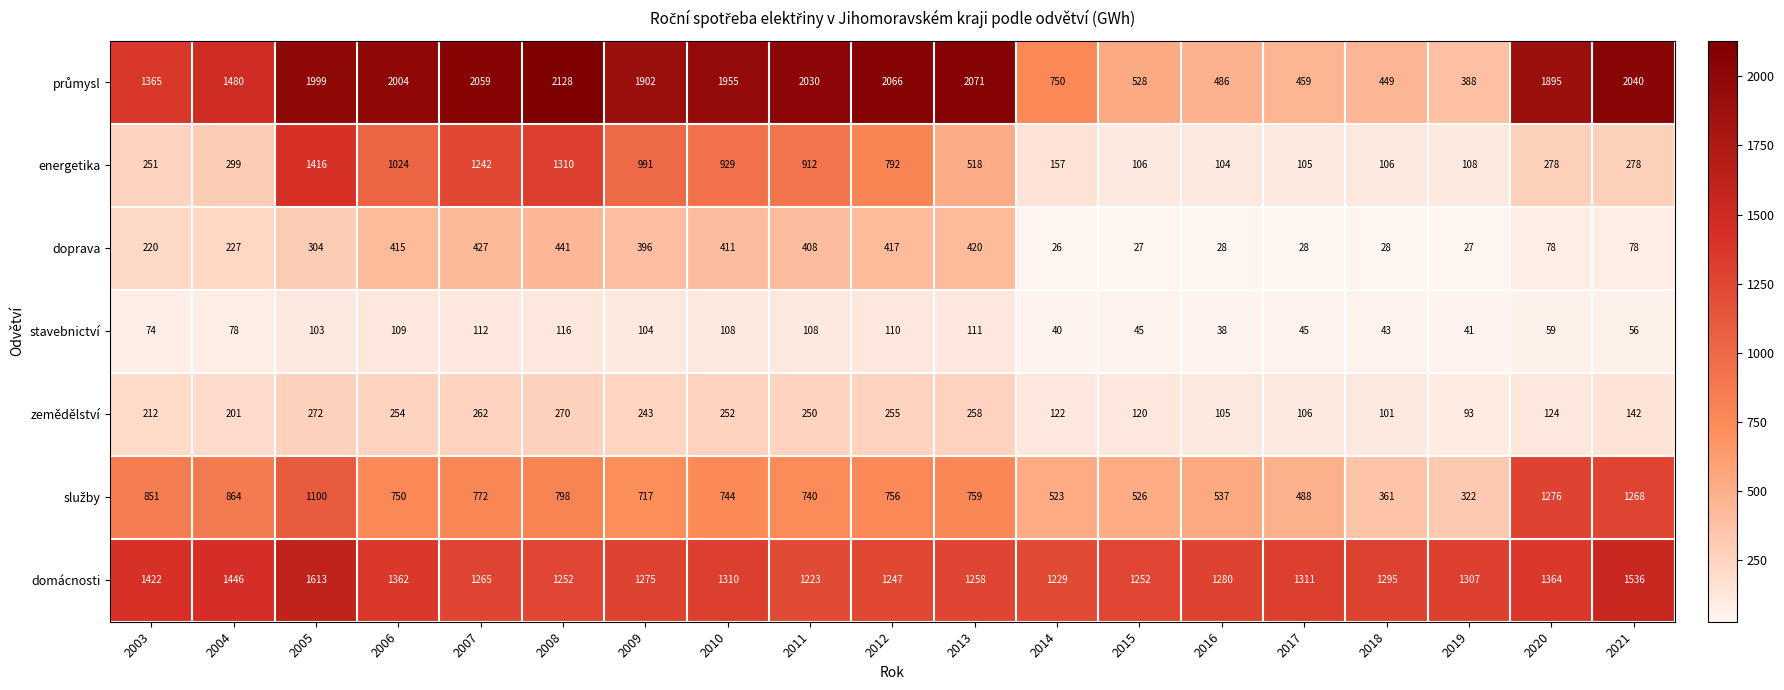

Is it true that energetika equals 59 at 2018?

False